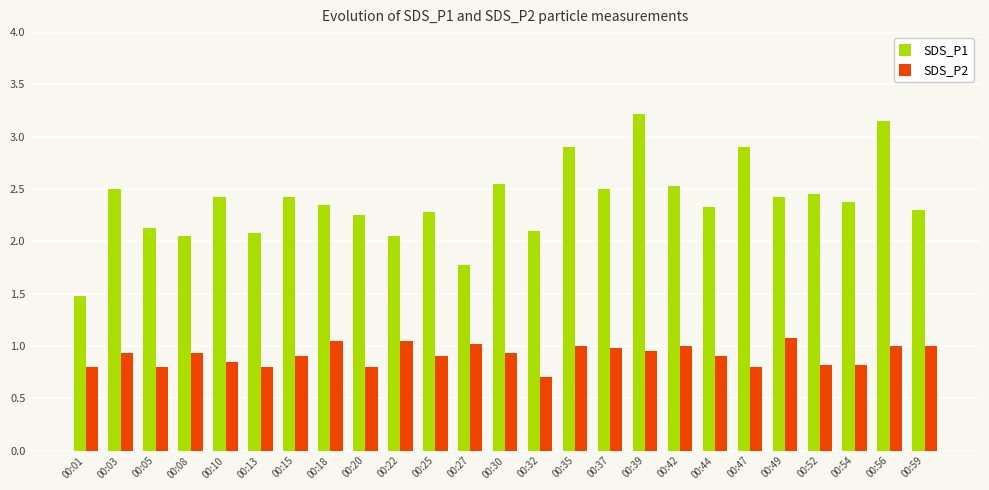

At which category does the chart reach its minimum across all series?

00:32